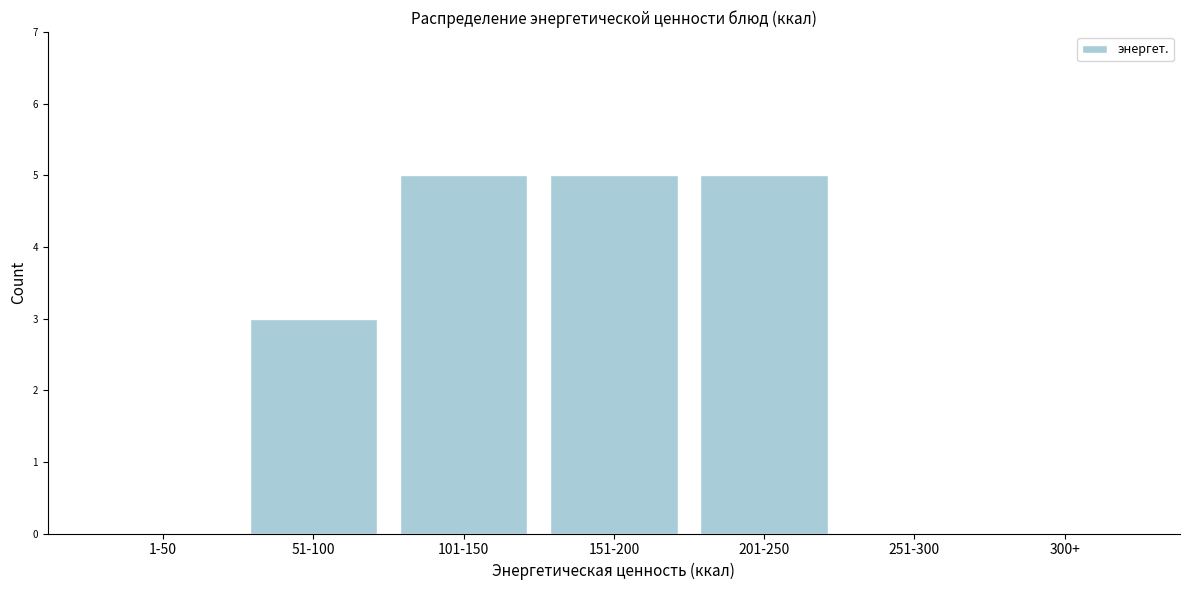

Reading right to left, extract all data points from this chart.

300+=0	251-300=0	201-250=5	151-200=5	101-150=5	51-100=3	1-50=0